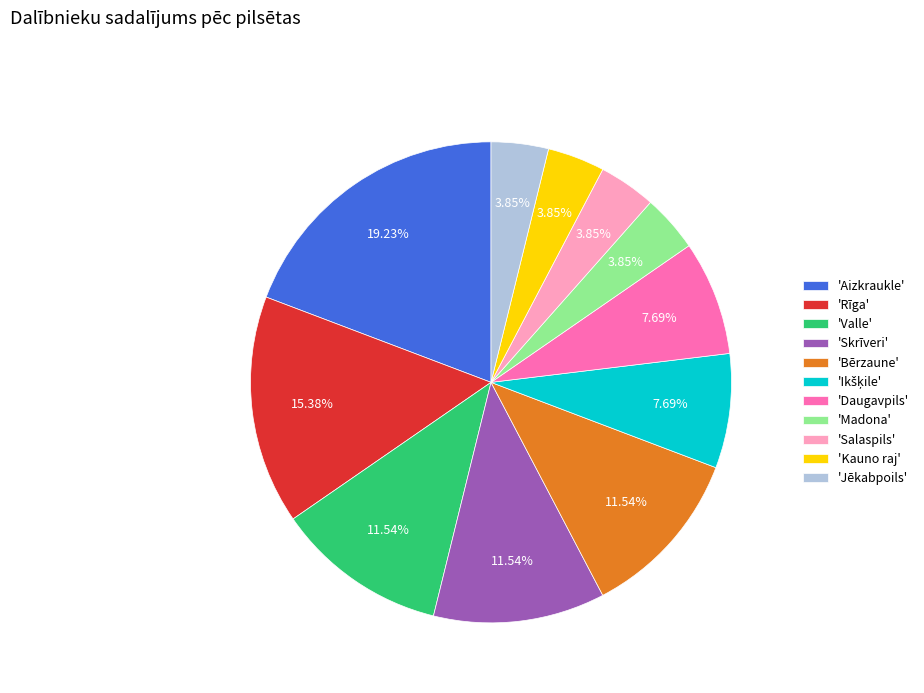

Is there a majority slice in this chart?

No